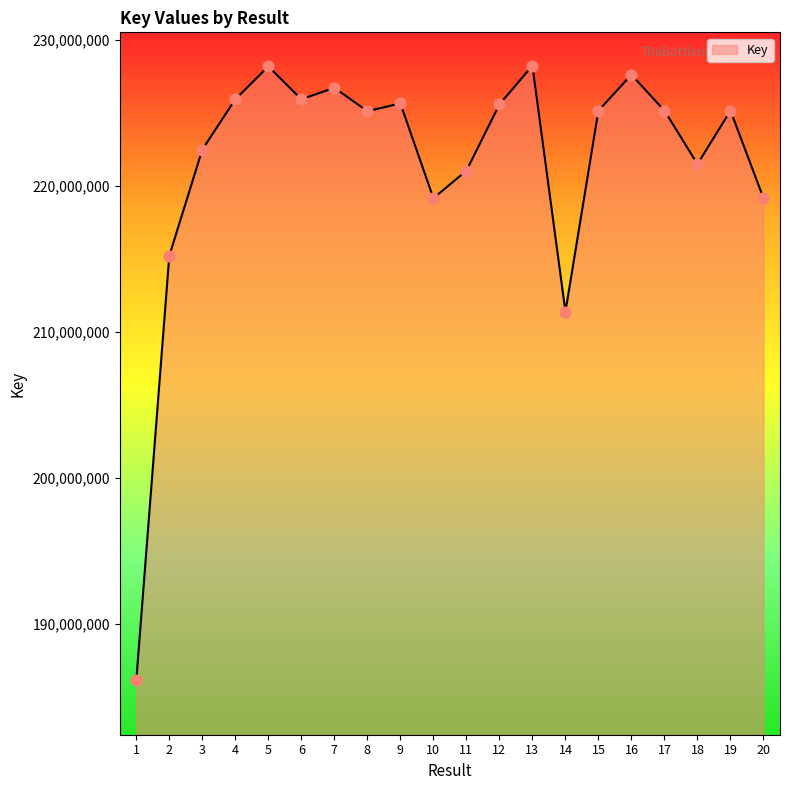

Approximately how many times larger is the value at 12 compared to 19?

1.0